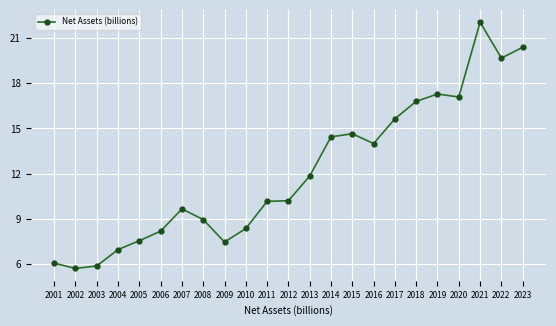

At which category does the chart reach its minimum across all series?

2002